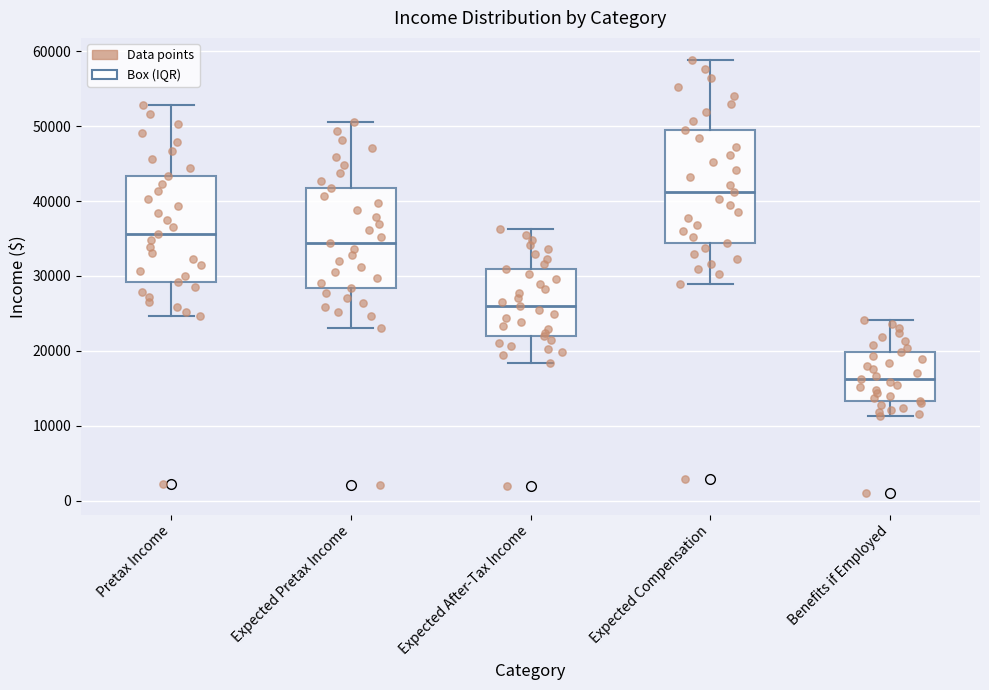

Which box's median line is the lowest?

Benefits if Employed